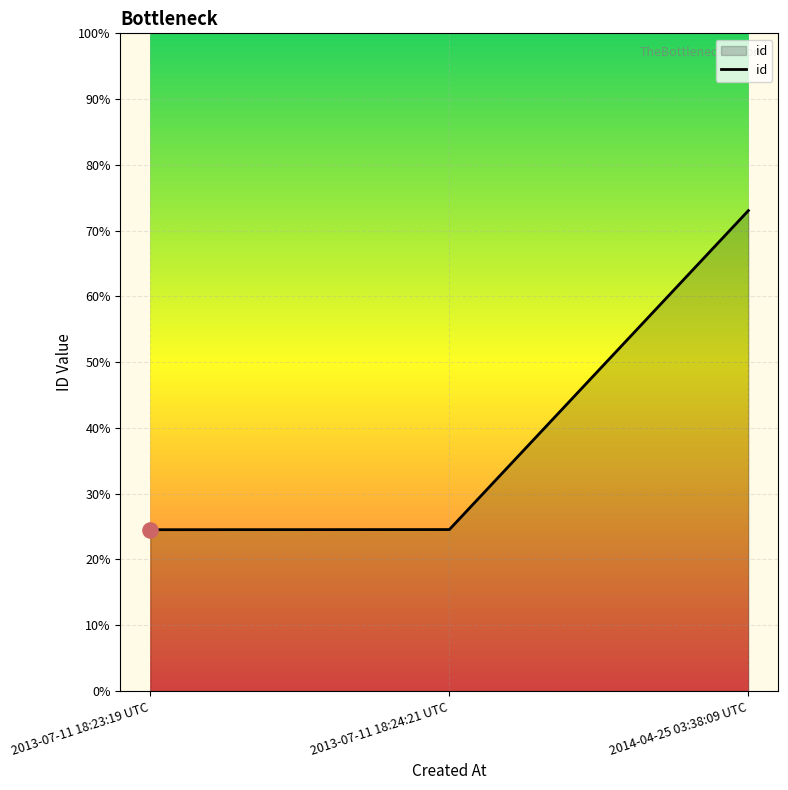

Is this an area chart (filled region under the line)?

Yes